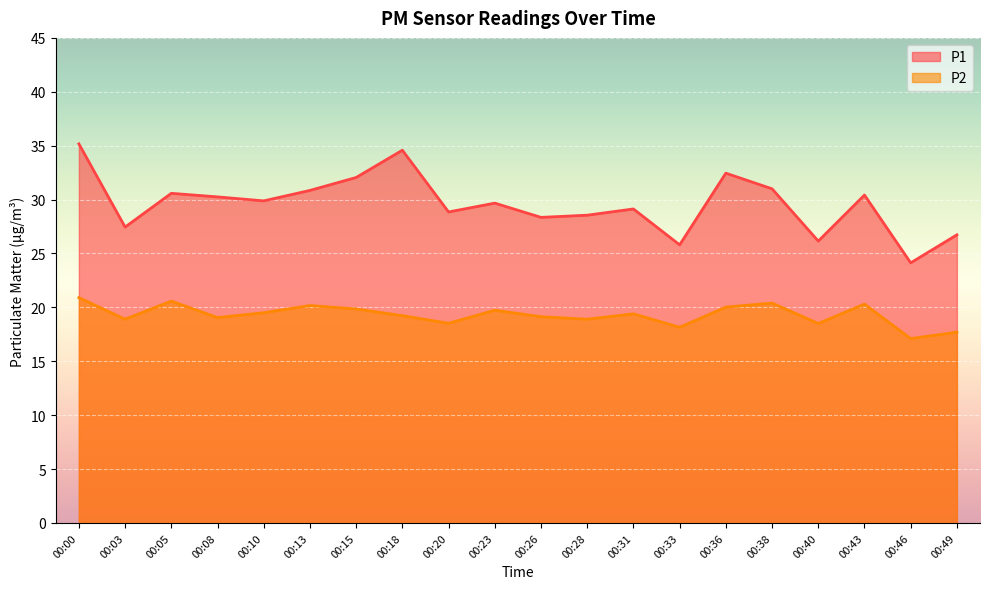

What is the sum of all P1 values?

592.0